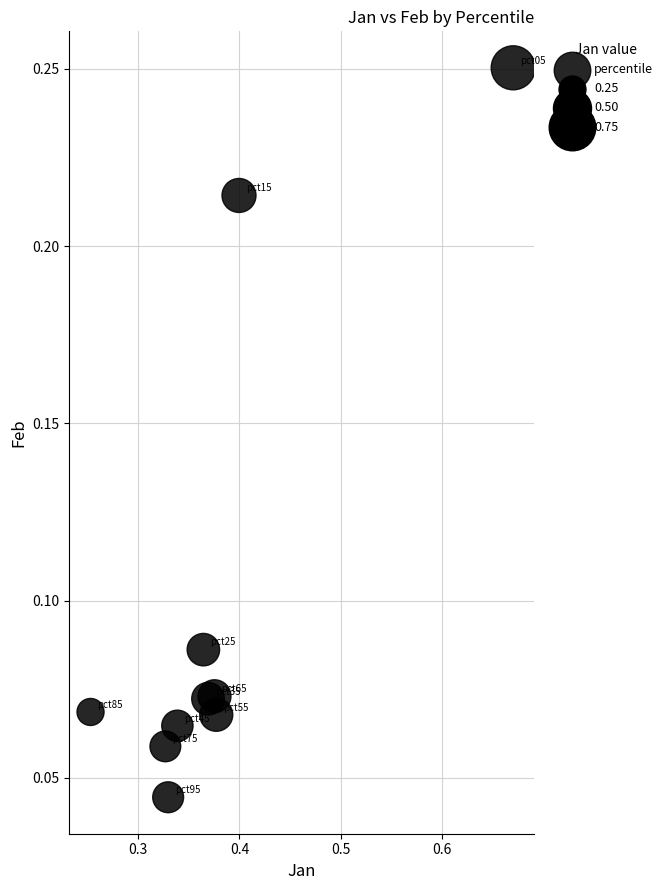

What is the range of X values (max minus min)?

0.4